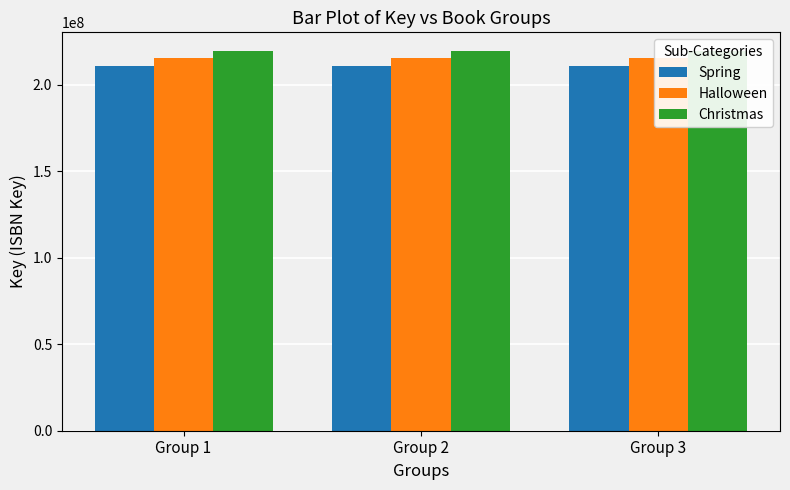

What is the spread (max minus min) of values at Group 2?

8743557